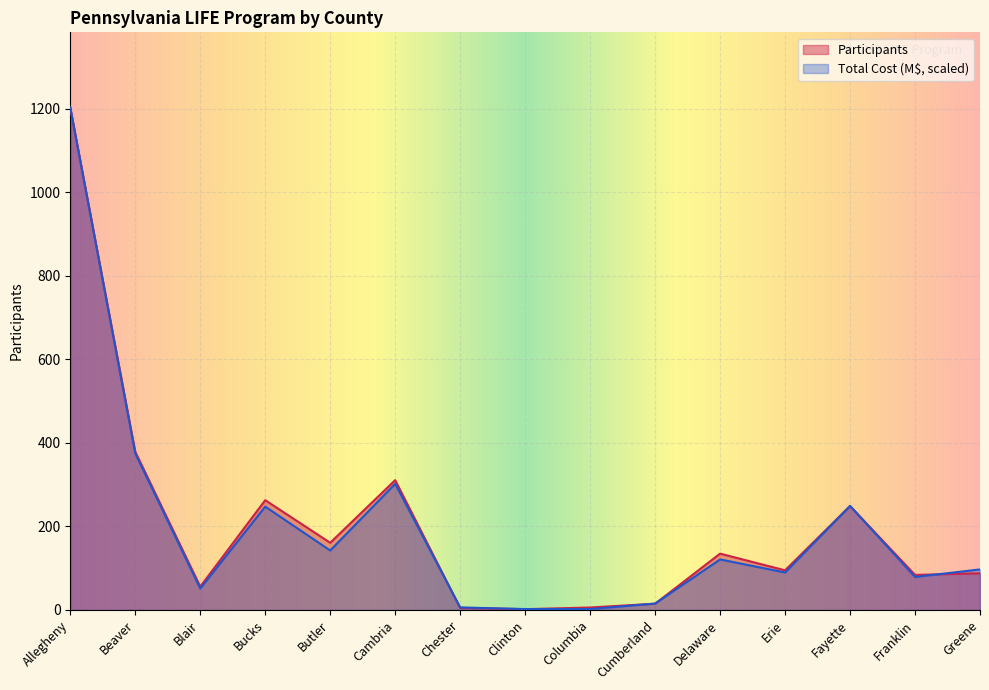

At which category does the chart reach its peak across all series?

Allegheny